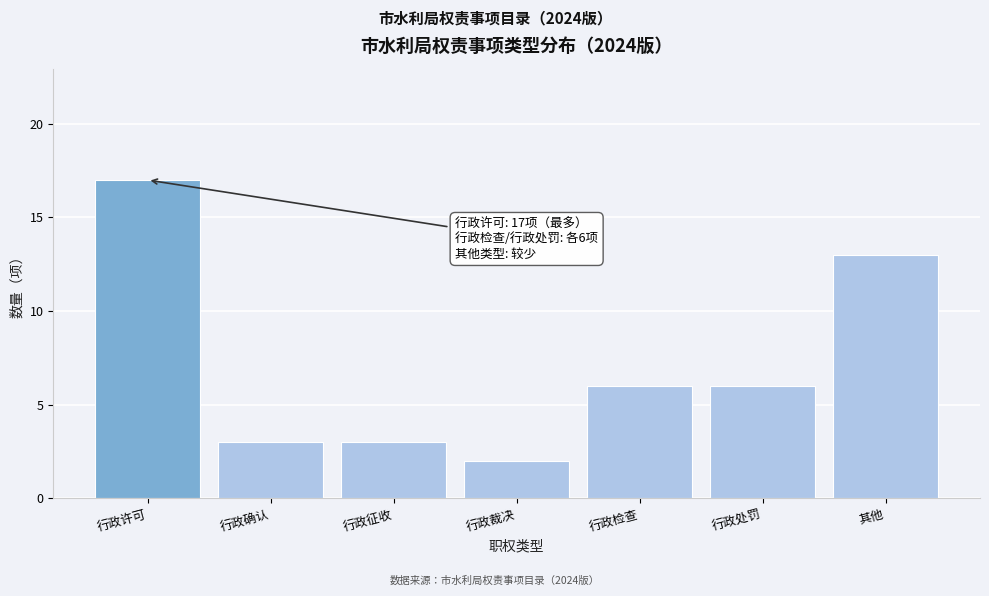

Reading right to left, list all the values displayed in this chart.

其他=13	行政处罚=6	行政检查=6	行政裁决=2	行政征收=3	行政确认=3	行政许可=17